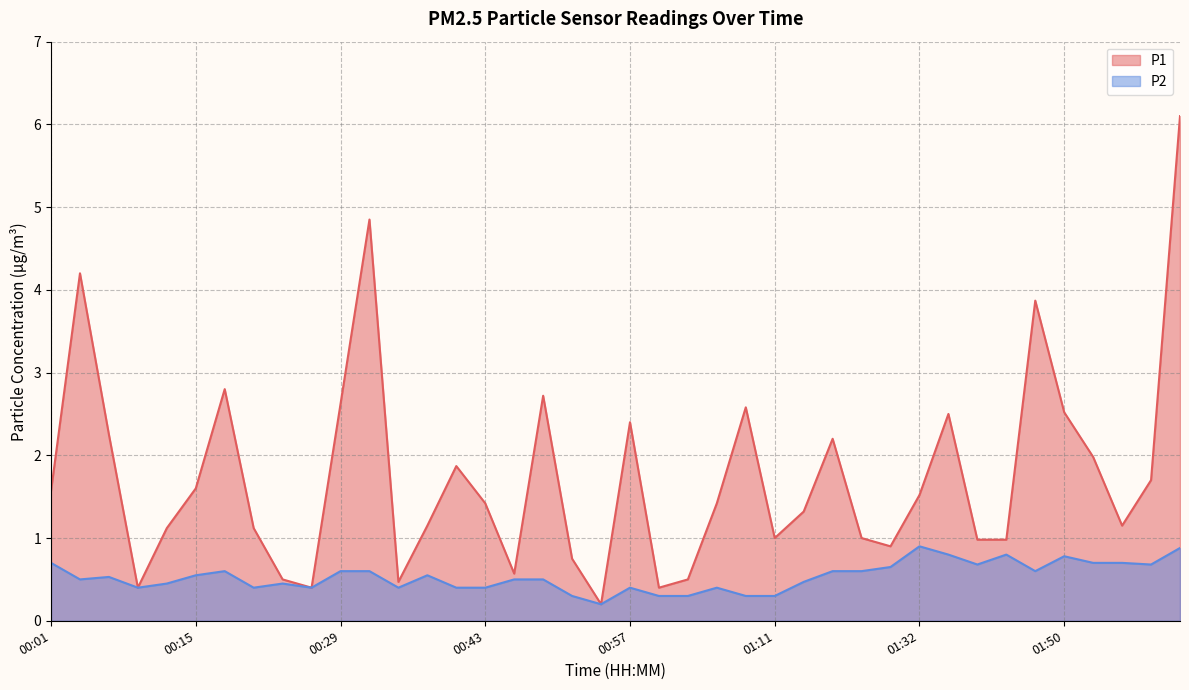

Is it true that P1 equals 0.7 at 01:56?

False